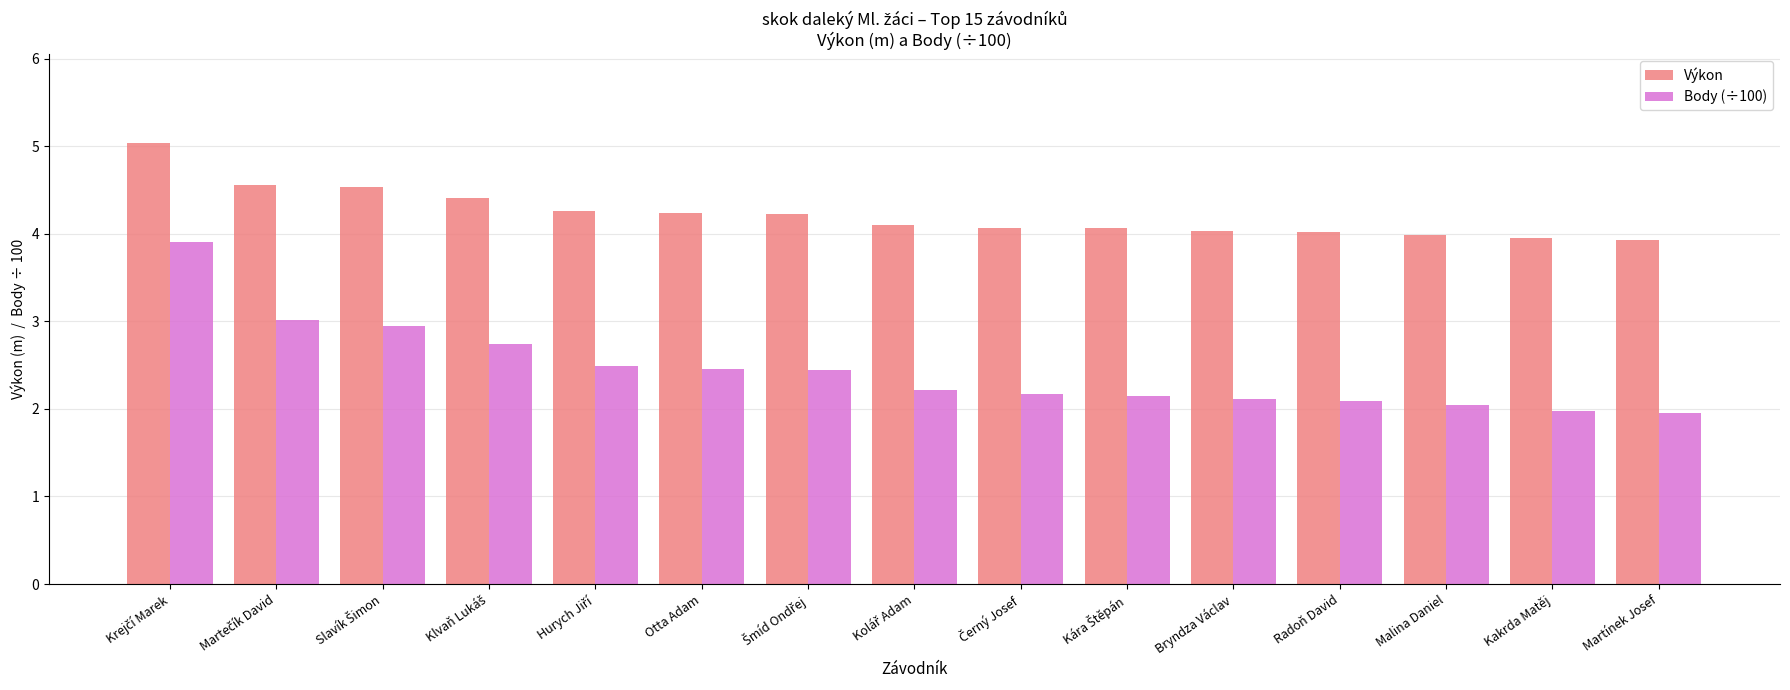

What is the minimum value for Výkon?

3.9